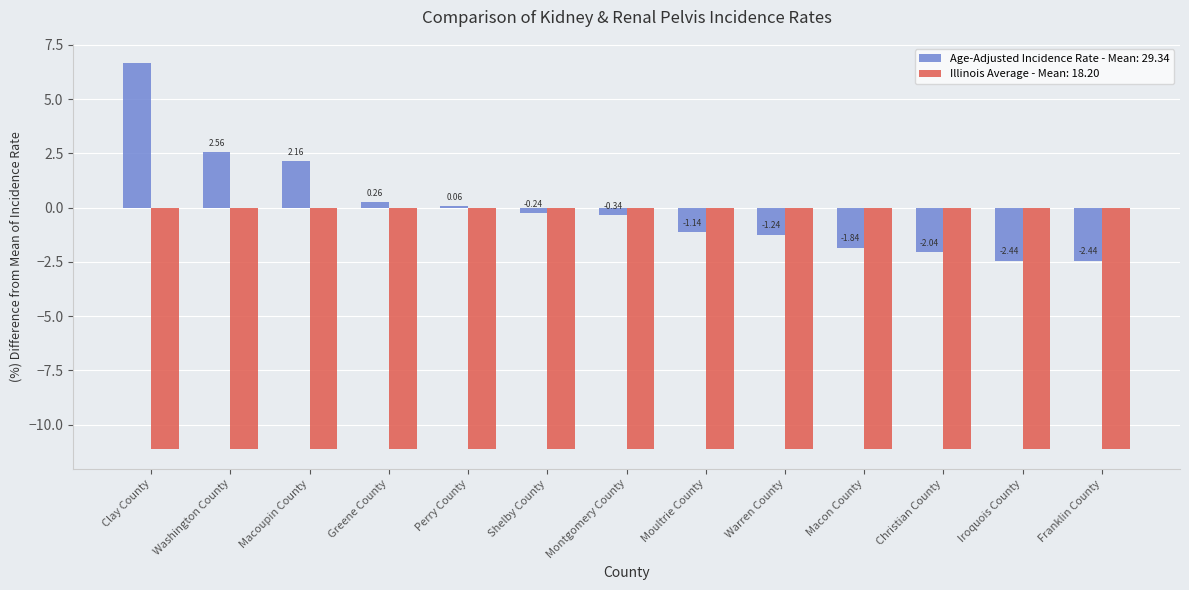

What is the difference between the Age-Adjusted Incidence Rate - Mean: 29.34 values at Macoupin County and Washington County?

0.4